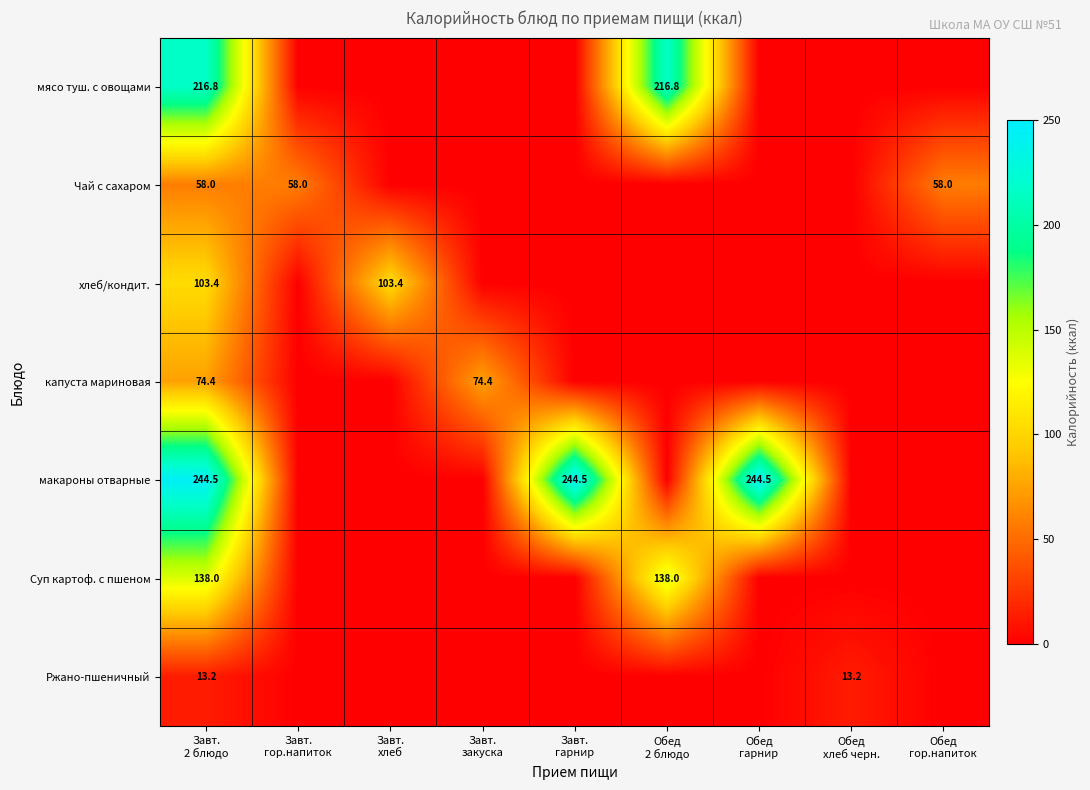

Between Обед хлеб черн. and Обед гор.напиток, which series saw the biggest shift?

Чай с сахаром